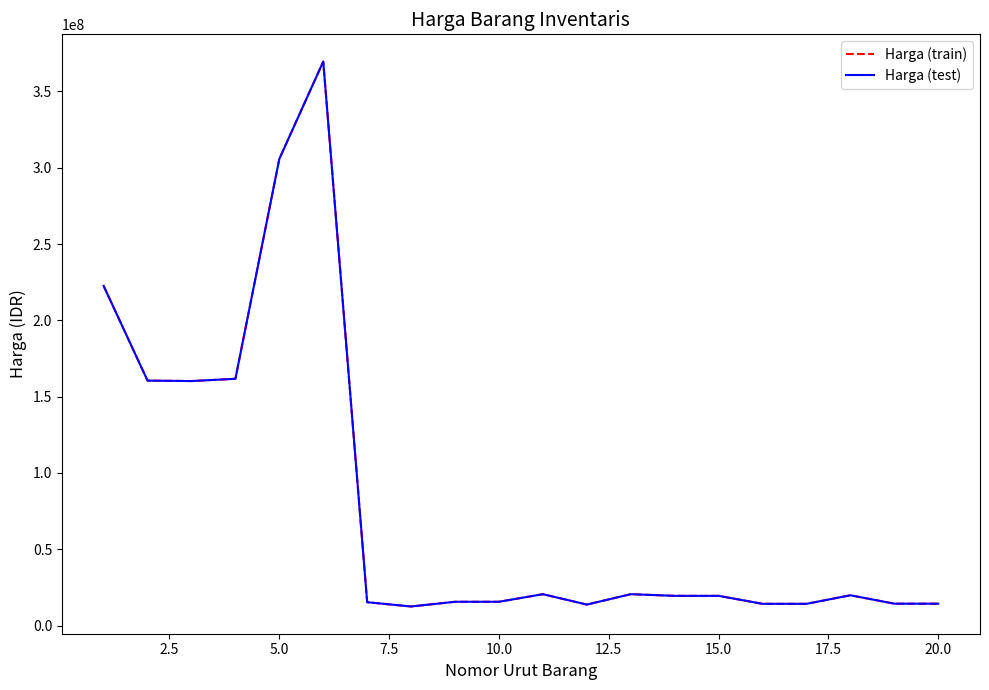

How many lines are shown in the chart?

2